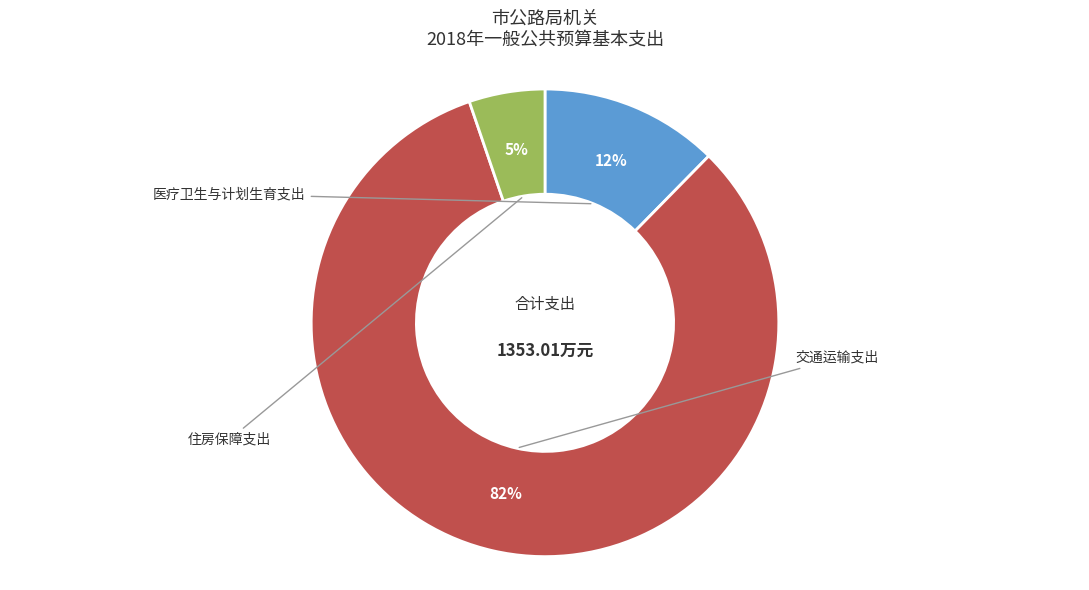

Is there a majority slice in this chart?

Yes